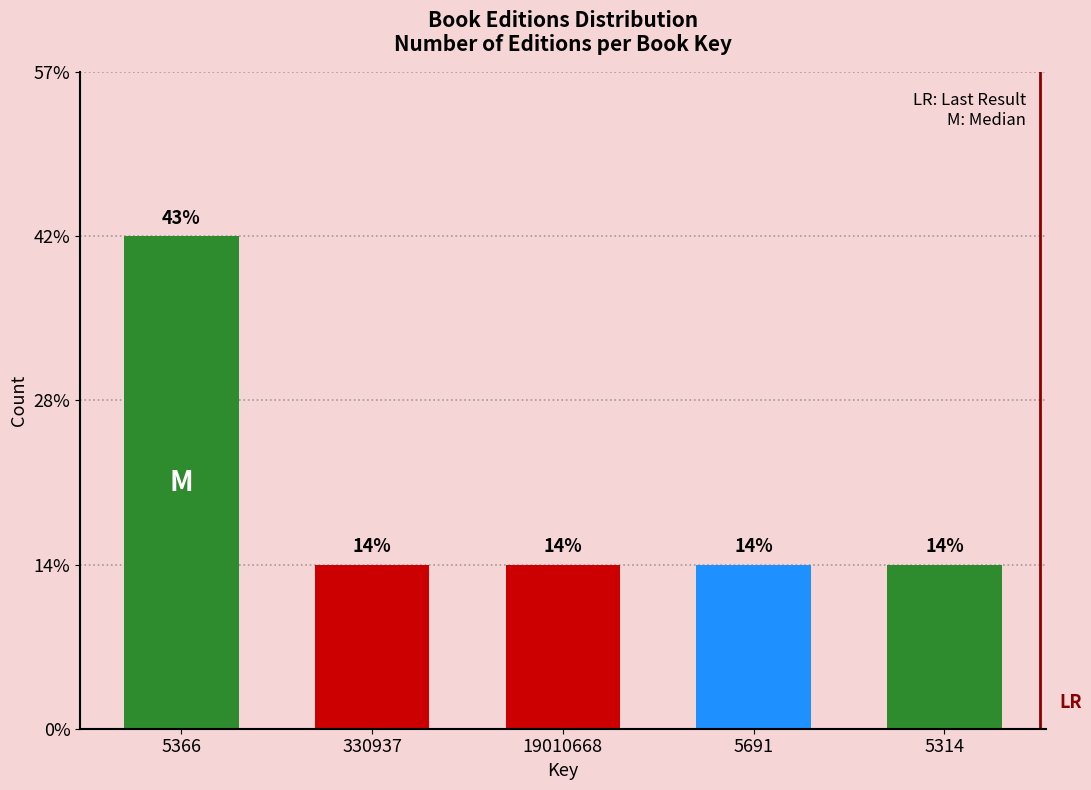

Does the chart contain any negative values?

No